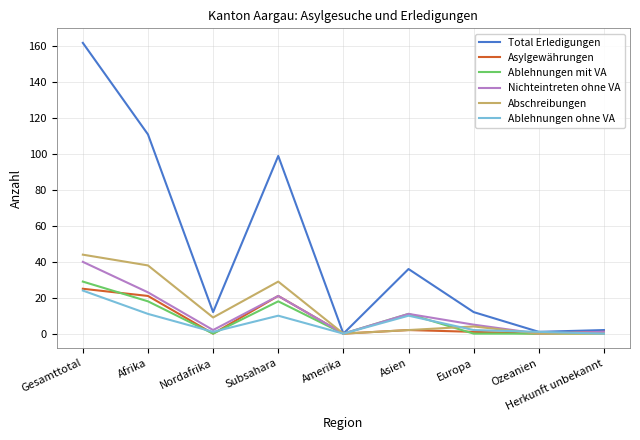

At how many categories does at least one series exceed 24?

4